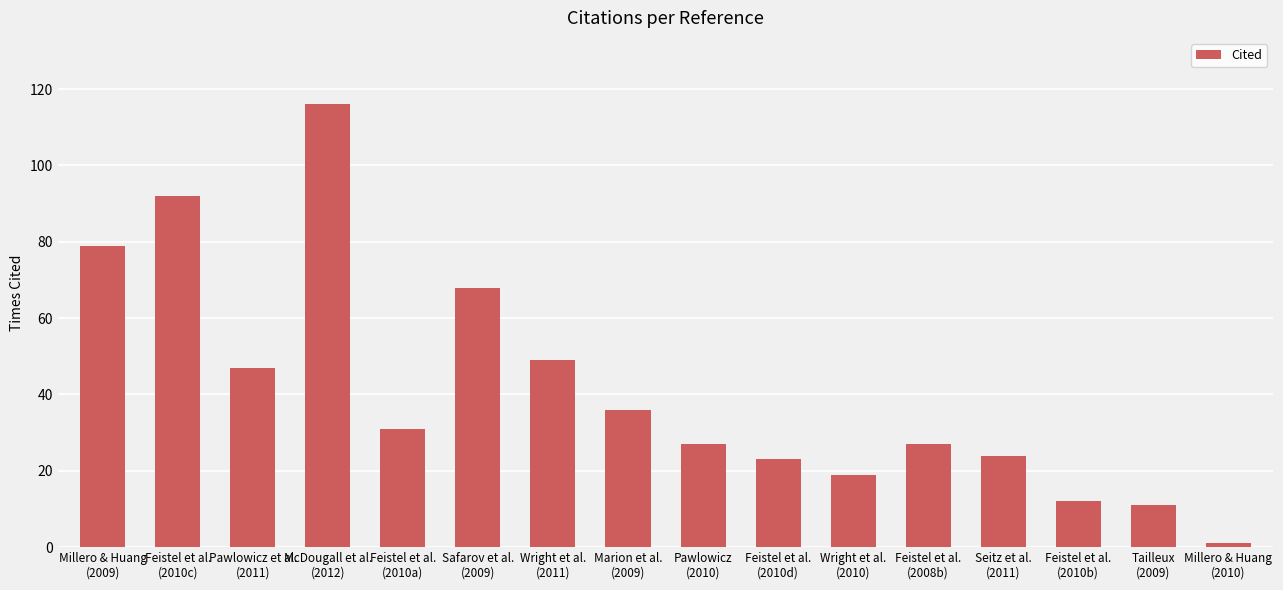

Reading left to right, list all the values displayed in this chart.

Millero & Huang
(2009)=79	Feistel et al.
(2010c)=92	Pawlowicz et al.
(2011)=47	McDougall et al.
(2012)=116	Feistel et al.
(2010a)=31	Safarov et al.
(2009)=68	Wright et al.
(2011)=49	Marion et al.
(2009)=36	Pawlowicz
(2010)=27	Feistel et al.
(2010d)=23	Wright et al.
(2010)=19	Feistel et al.
(2008b)=27	Seitz et al.
(2011)=24	Feistel et al.
(2010b)=12	Tailleux
(2009)=11	Millero & Huang
(2010)=1